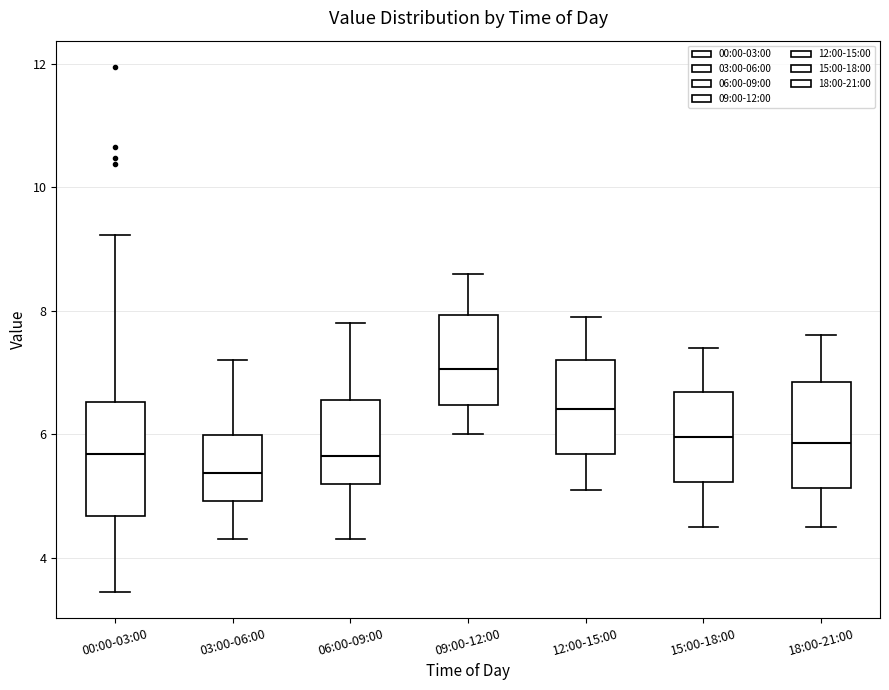

Where is the lower edge of the box for 18:00-21:00 on the y-axis? The values are not printed on the chart, so give them approximately, as read against the axis.

5.2